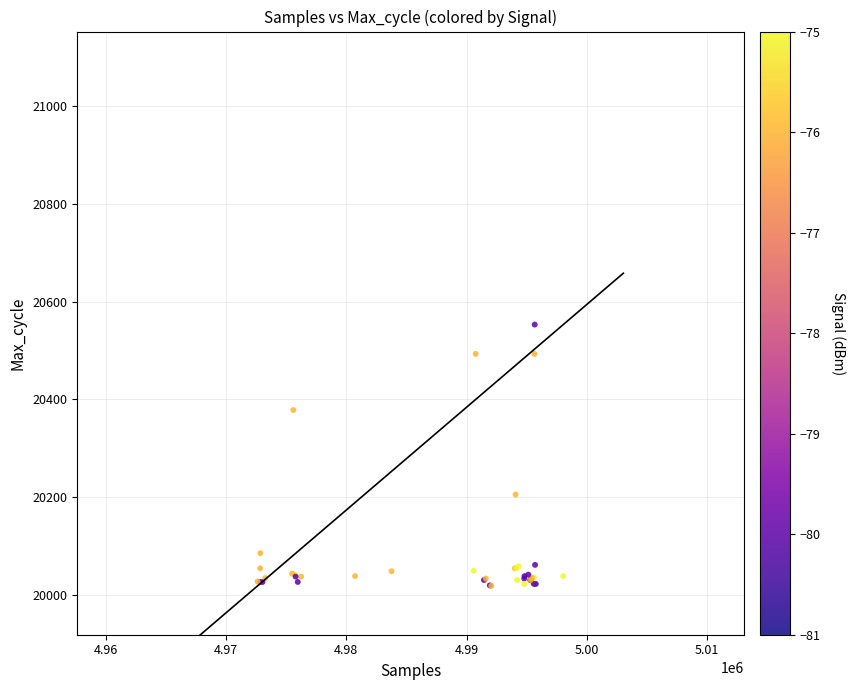

What Y value in the scatter plot is closest to 20285?

20205